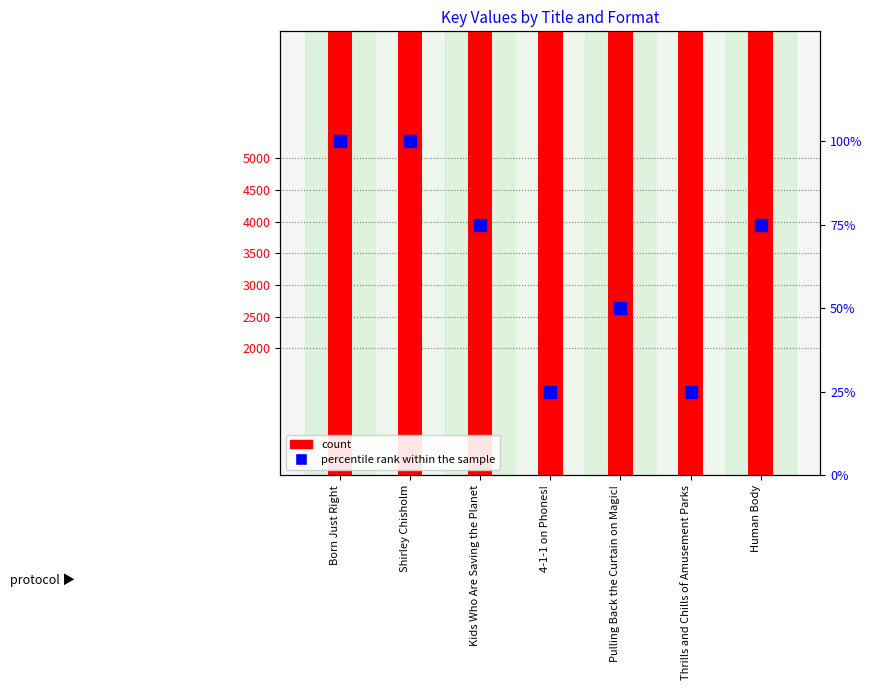

What is the spread (max minus min) of values at 4-1-1 on Phones!?

8950586.8